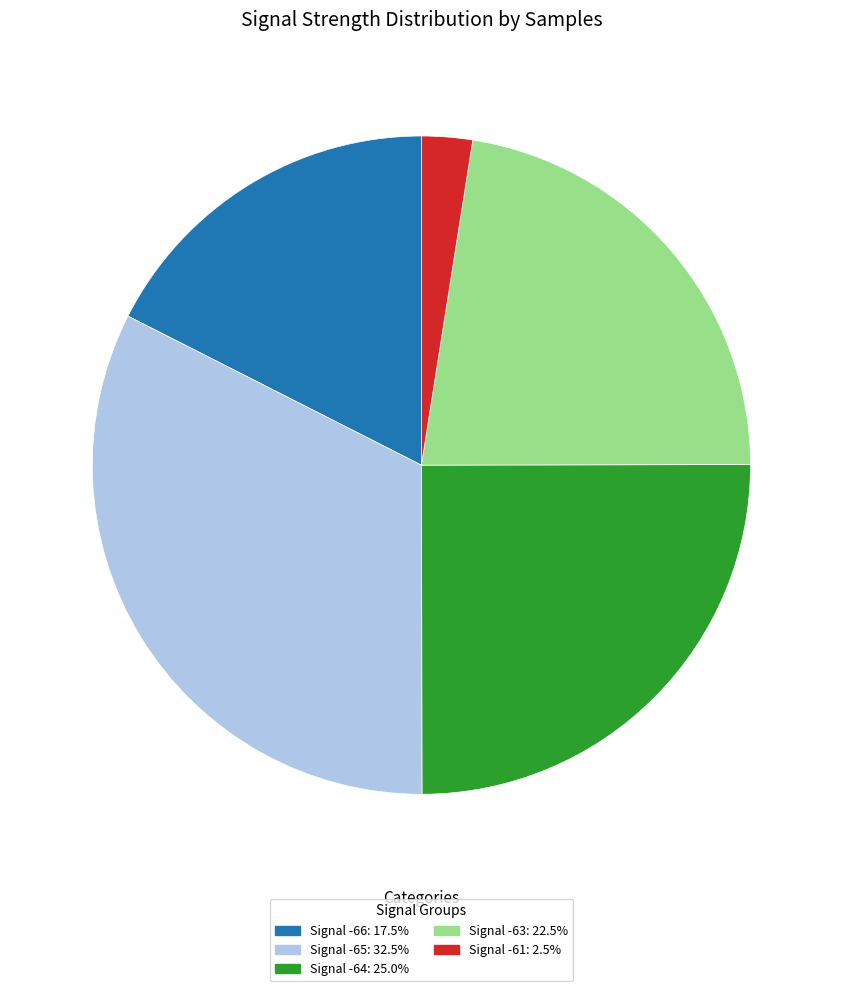

Is there any slice that represents more than half of the pie?

No